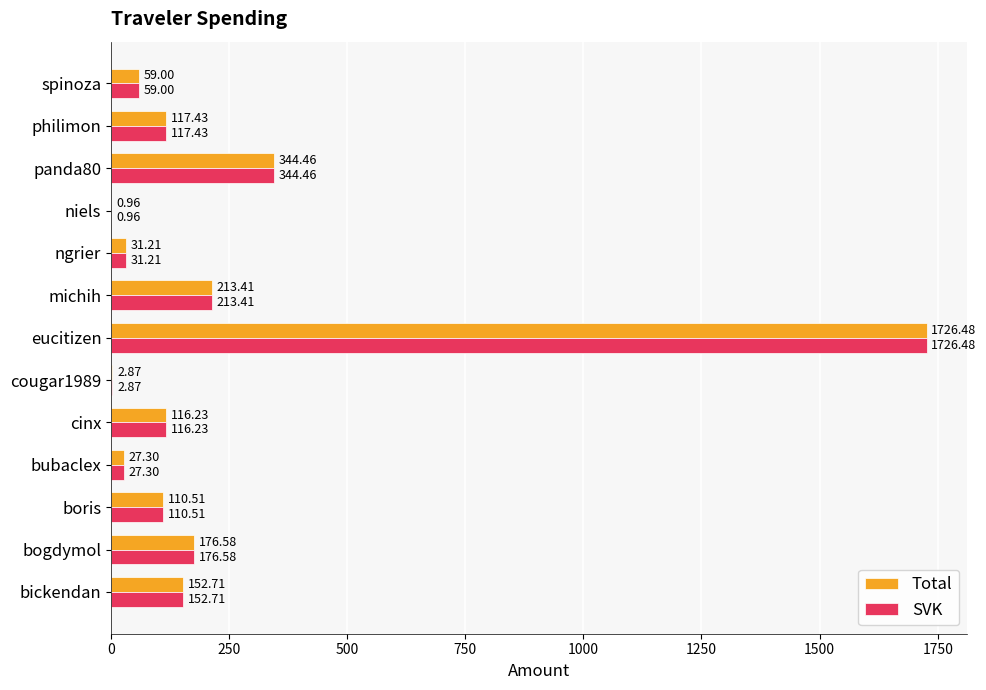

Is the value of Total at bogdymol greater than the value of SVK at bickendan?

Yes